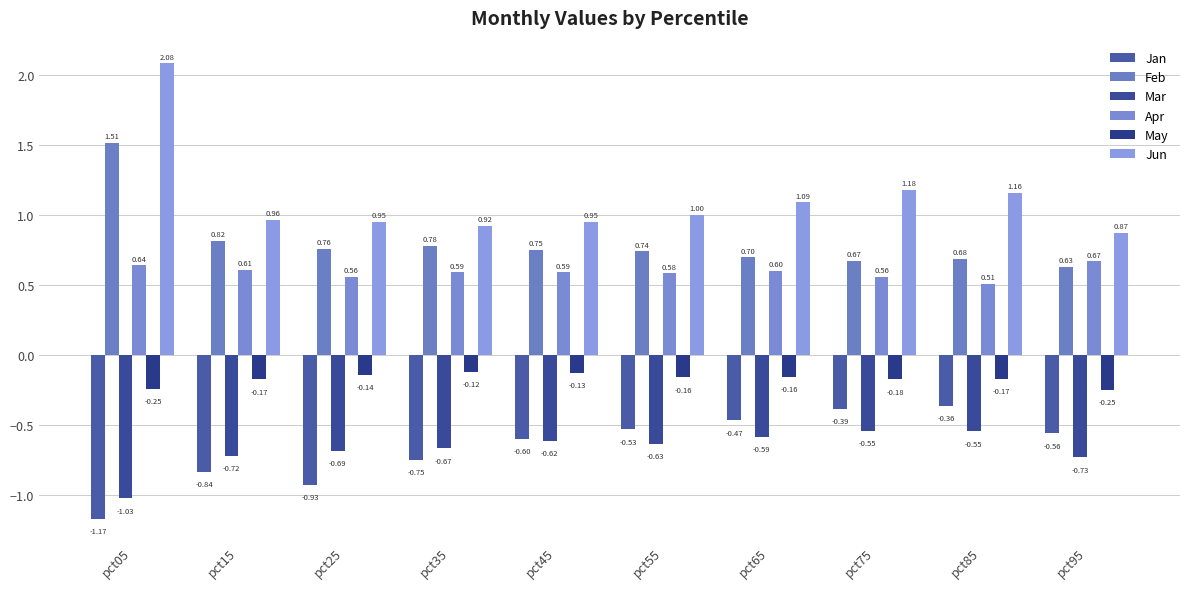

Reading left to right, extract all data points from this chart.

Jan: -1.2	-0.8	-0.9	-0.8	-0.6	-0.5	-0.5	-0.4	-0.4	-0.6
Feb: 1.5	0.8	0.8	0.8	0.7	0.7	0.7	0.7	0.7	0.6
Mar: -1.0	-0.7	-0.7	-0.7	-0.6	-0.6	-0.6	-0.5	-0.5	-0.7
Apr: 0.6	0.6	0.6	0.6	0.6	0.6	0.6	0.6	0.5	0.7
May: -0.2	-0.2	-0.1	-0.1	-0.1	-0.2	-0.2	-0.2	-0.2	-0.2
Jun: 2.1	1.0	1.0	0.9	1.0	1.0	1.1	1.2	1.2	0.9